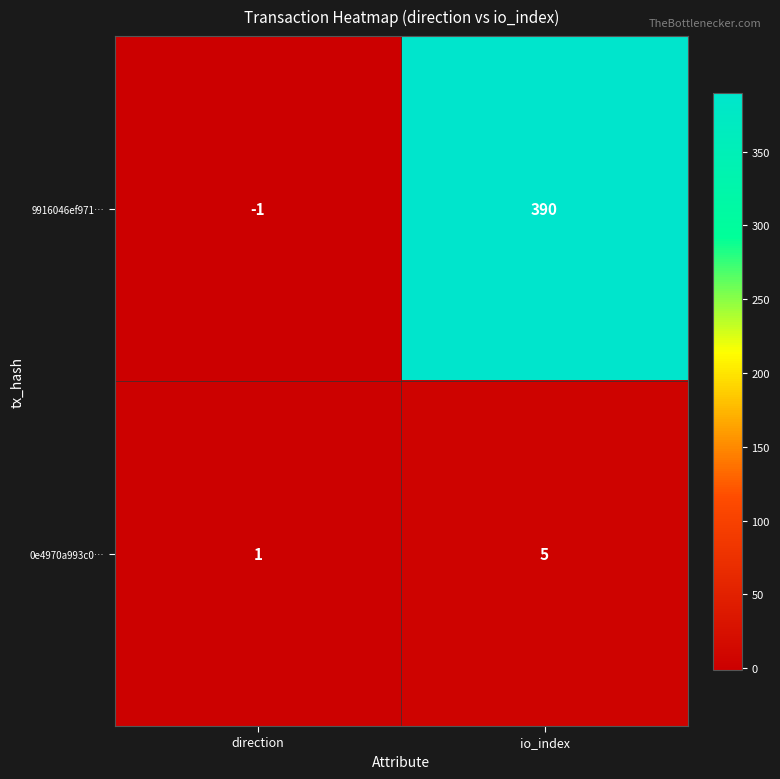

Reading right to left, what are all the values shown in this chart?

9916046ef971…: io_index=390	direction=-1
0e4970a993c0…: io_index=5	direction=1